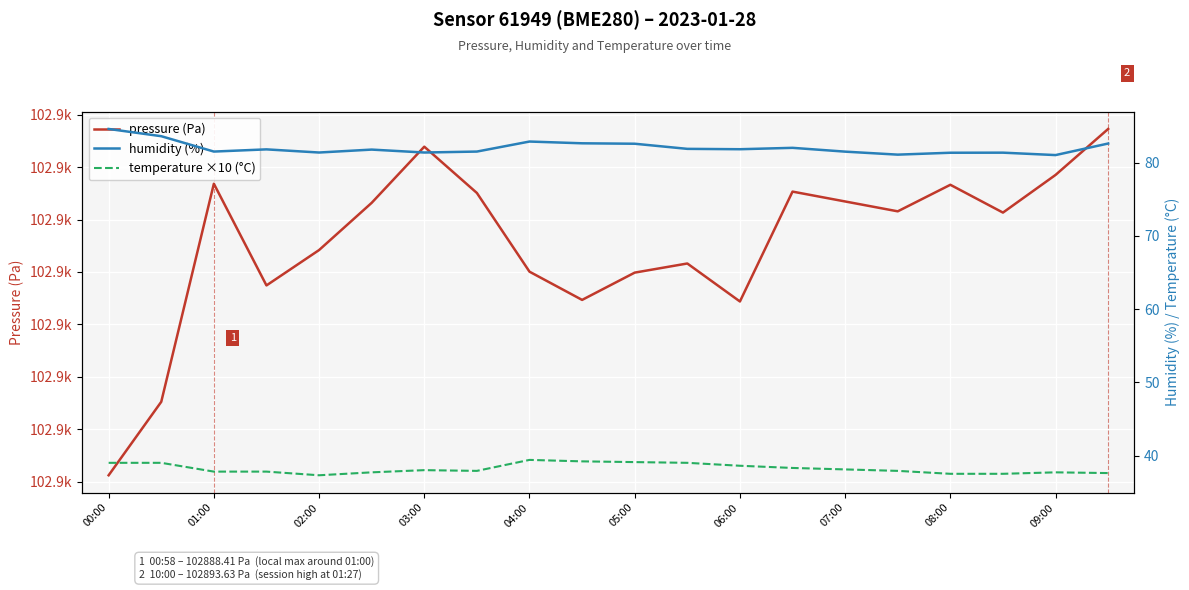

How many distinct data groups are displayed?

3